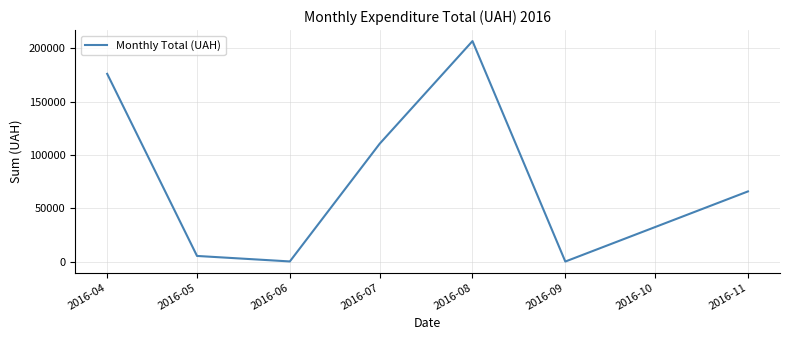

Where is the data nearest to the value 103358?

2016-07